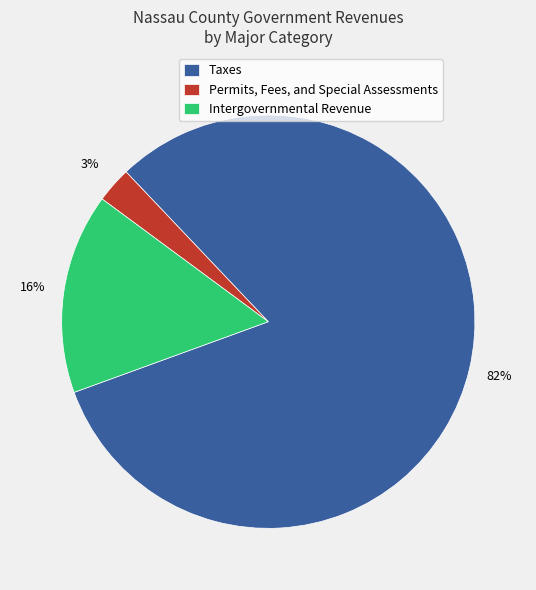

Count the number of slices in the pie.

3